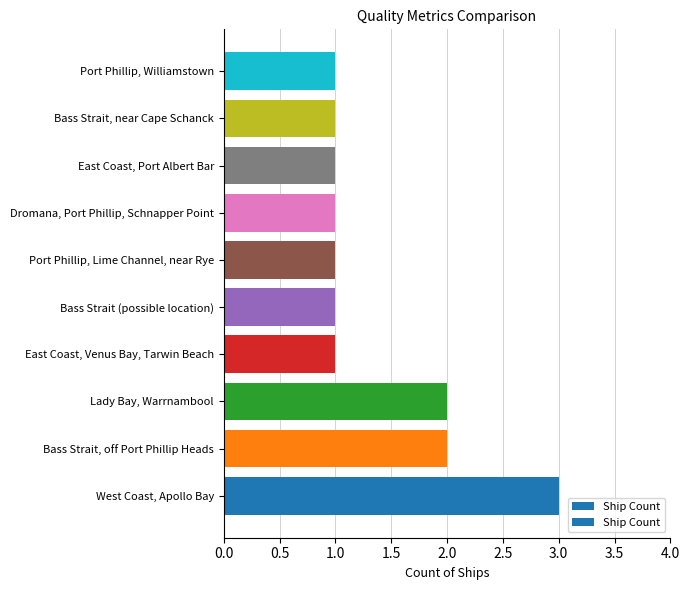

How many distinct data groups are displayed?

1